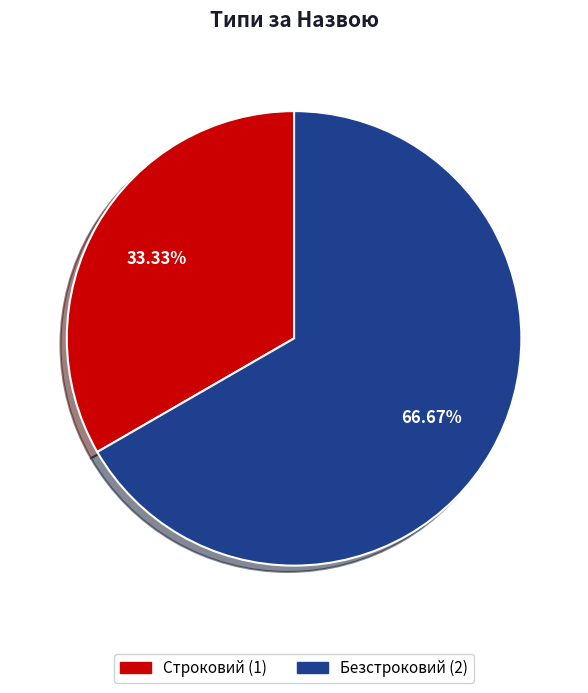

Is it true that Строковий is 33% of the pie?

True